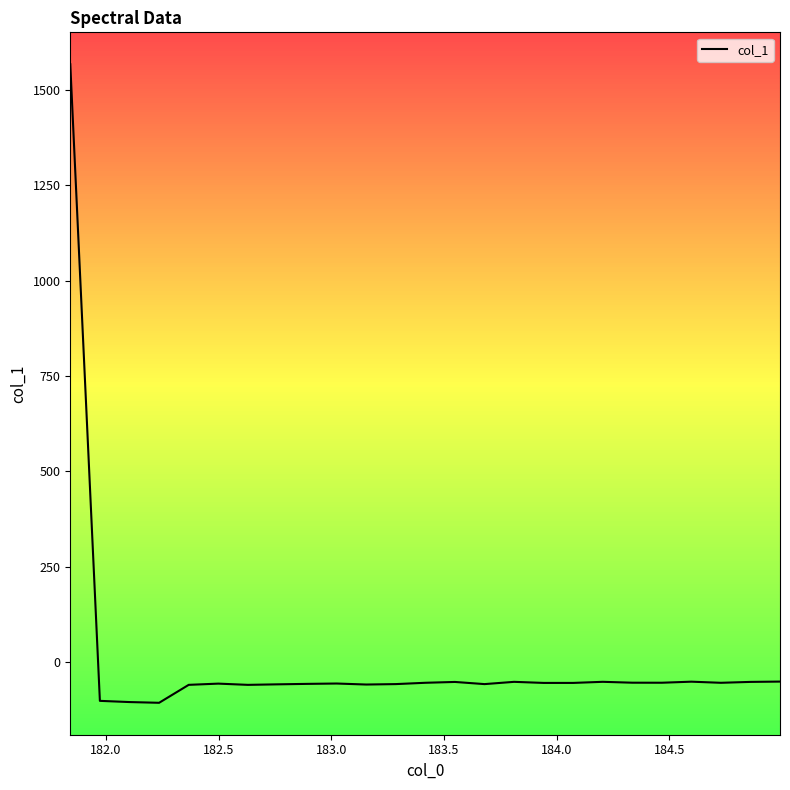

Reading left to right, list all the values displayed in this chart.

1567.8	-101.4	-104.6	-106.5	-59.4	-56.2	-59.5	-58.1	-56.9	-56.0	-58.6	-57.5	-54.0	-51.8	-57.5	-51.6	-54.4	-54.4	-51.5	-53.8	-53.9	-51.1	-54.1	-51.7	-50.9